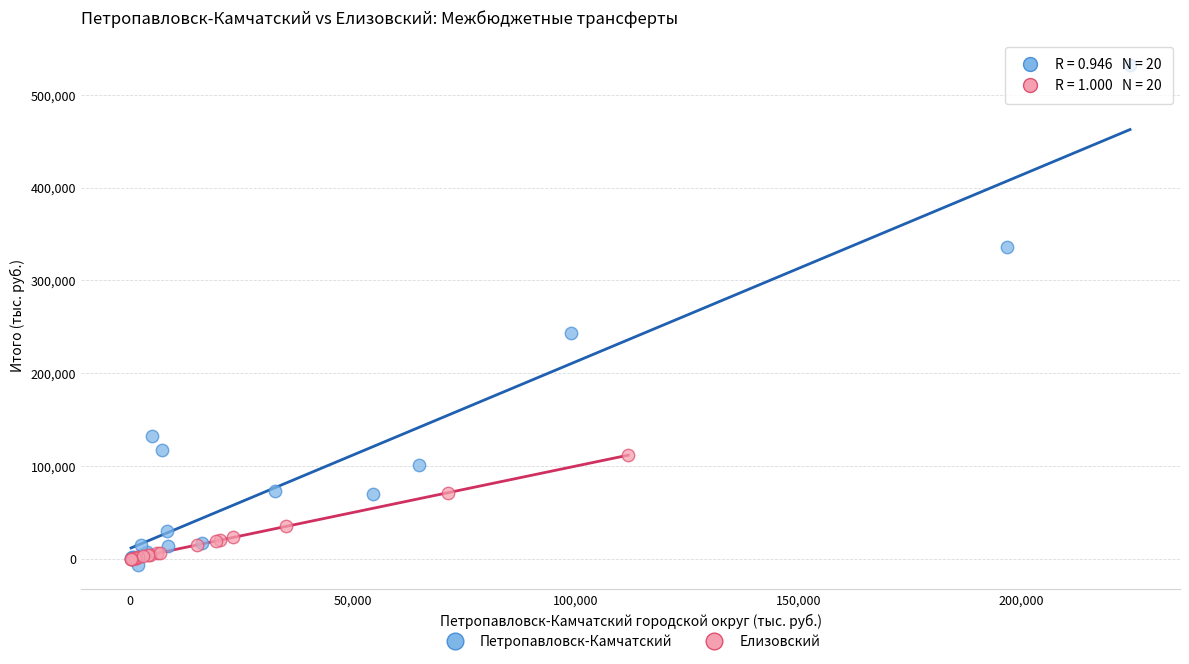

What are all the series names shown in the legend?

Петропавловск-Камчатский, Елизовский